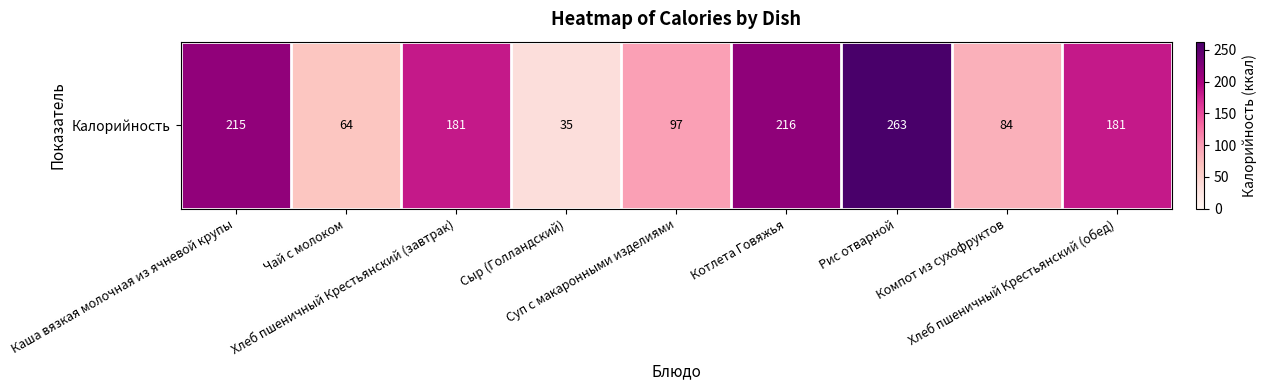

Rank the categories by value from lowest to highest.

Сыр (Голландский), Чай с молоком, Компот из сухофруктов, Суп с макаронными изделиями, Хлеб пшеничный Крестьянский (завтрак), Хлеб пшеничный Крестьянский (обед), Каша вязкая молочная из ячневой крупы, Котлета Говяжья, Рис отварной